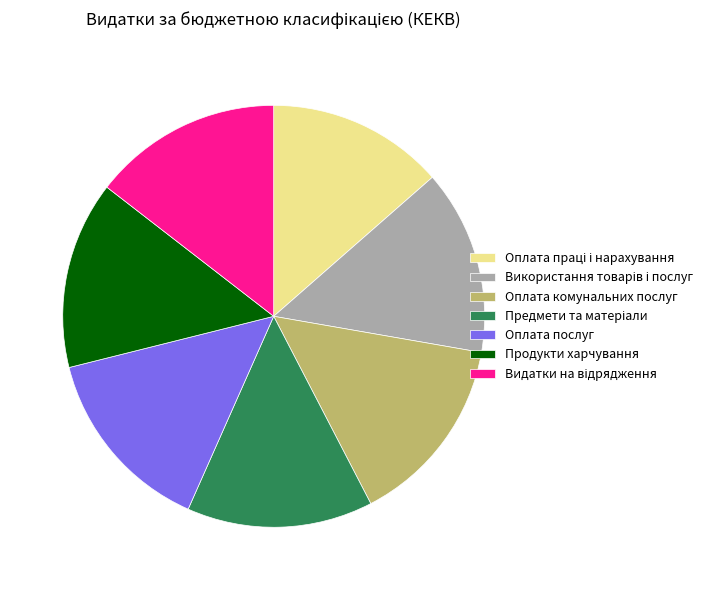

Does Оплата послуг account for over 50% of the chart?

No